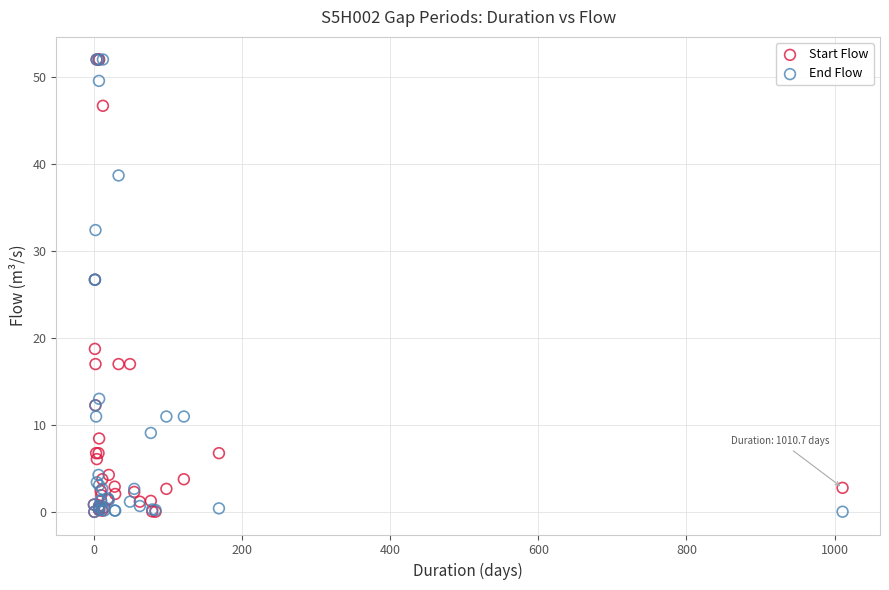

What are all the series names shown in the legend?

Start Flow, End Flow